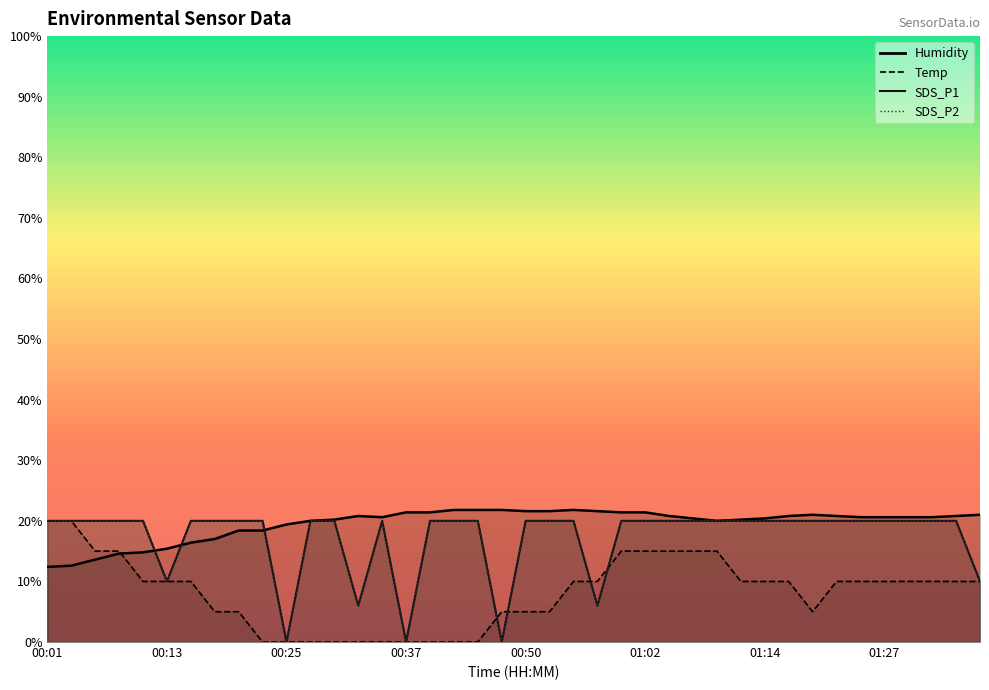

What is the spread (max minus min) of values at 00:48?

21.8